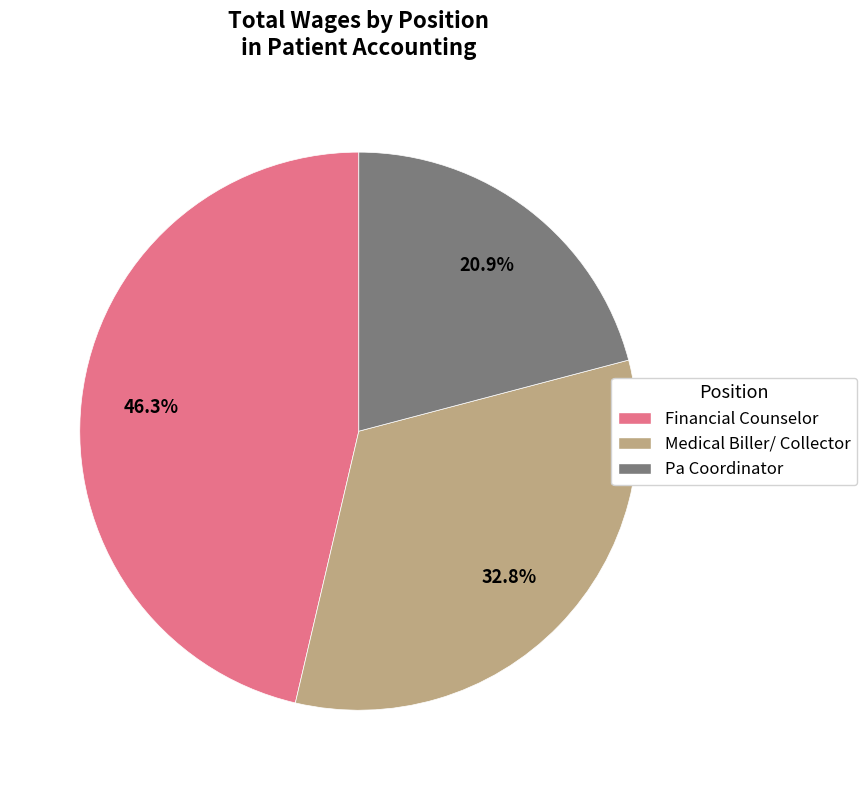

Does any single category account for the majority?

No